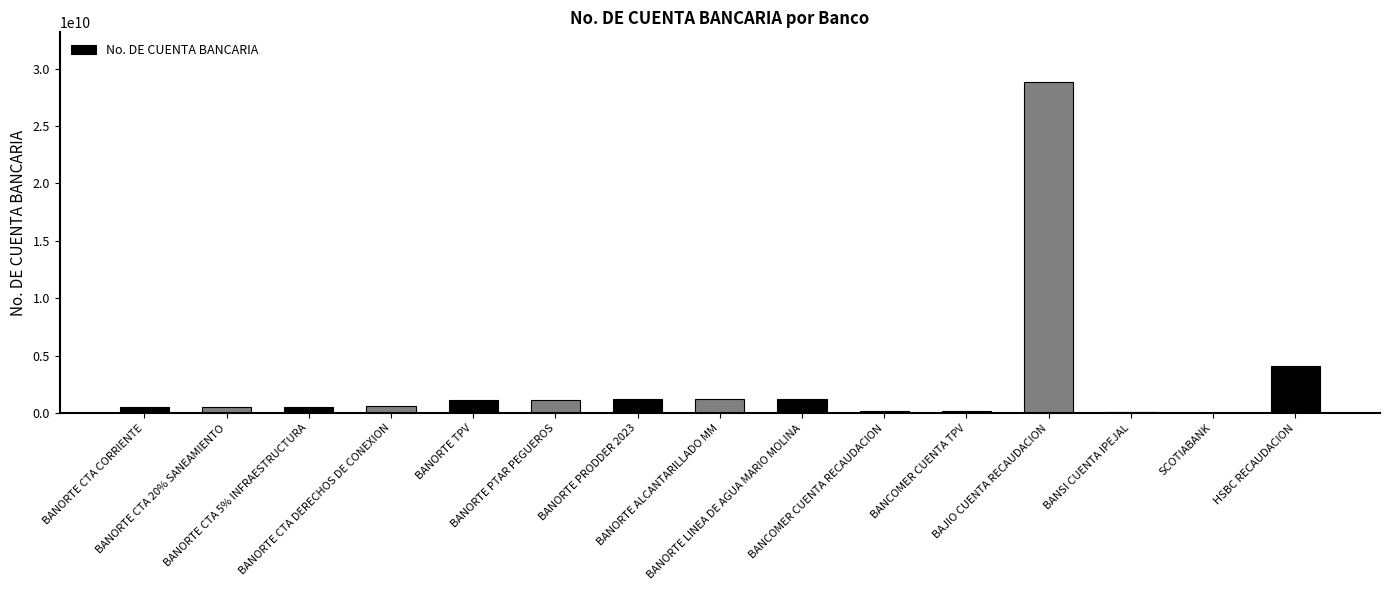

What is the sum of all values?

41613684857